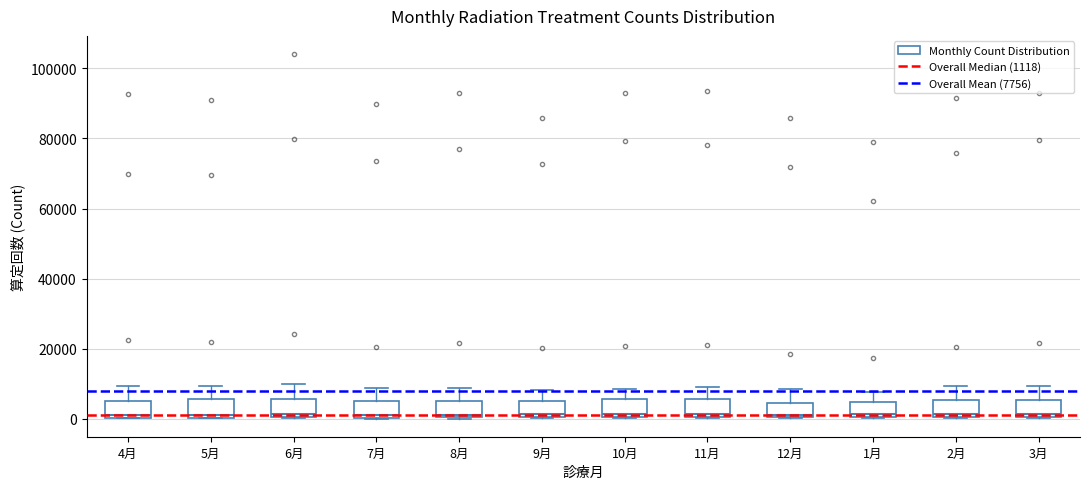

Reading left to right, read every box against the y-axis: the position of its median line, the range the box covers, and the ends of its whiskers. The values are not printed on the chart, so give them approximately, as read against the axis.

4月: median 2000, box 0 to 4000, whiskers 0 to 10000
5月: median 2000, box 0 to 6000, whiskers 0 to 10000
6月: median 2000, box 0 to 6000, whiskers 0 to 10000
7月: median 0 (just above the box's lower edge), box 0 to 6000, whiskers 0 to 8000
8月: median 2000, box 0 to 6000, whiskers 0 to 8000
9月: median 2000, box 0 to 6000, whiskers 0 to 8000
10月: median 2000, box 0 to 6000, whiskers 0 to 8000
11月: median 2000, box 0 to 6000, whiskers 0 to 10000
12月: median 2000, box 0 to 4000, whiskers 0 to 8000
1月: median 2000, box 0 to 4000, whiskers 0 to 8000
2月: median 2000, box 0 to 6000, whiskers 0 to 10000
3月: median 2000, box 0 to 6000, whiskers 0 to 10000